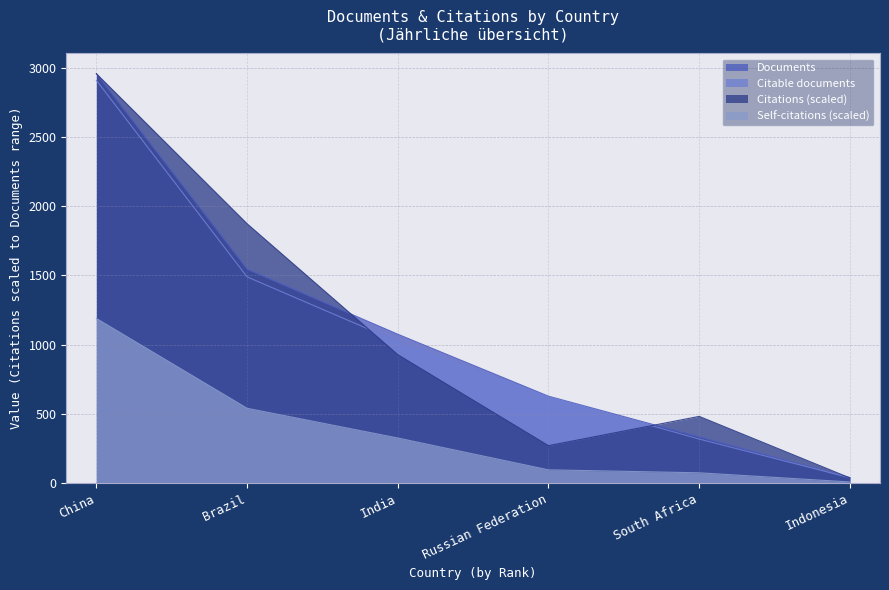

At how many categories does at least one series exceed 2166?

1